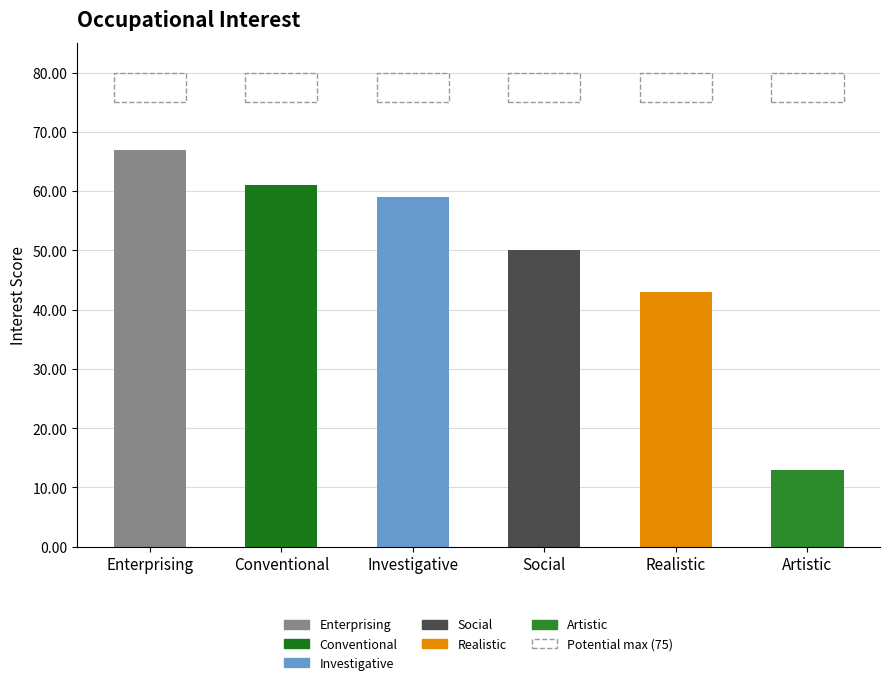

Are the bars grouped side by side (vs. stacked)?

No